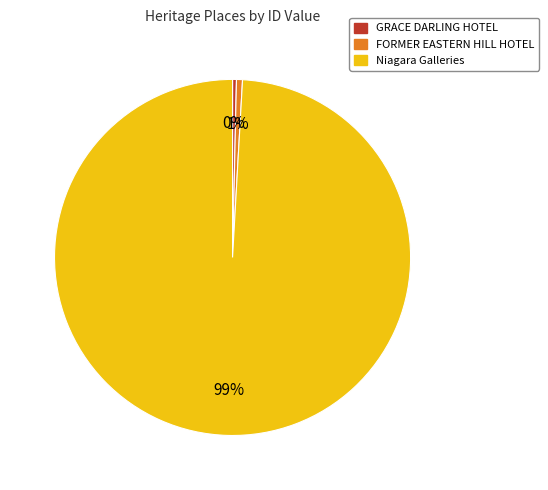

True or false: GRACE DARLING HOTEL accounts for 0% of the total.

True